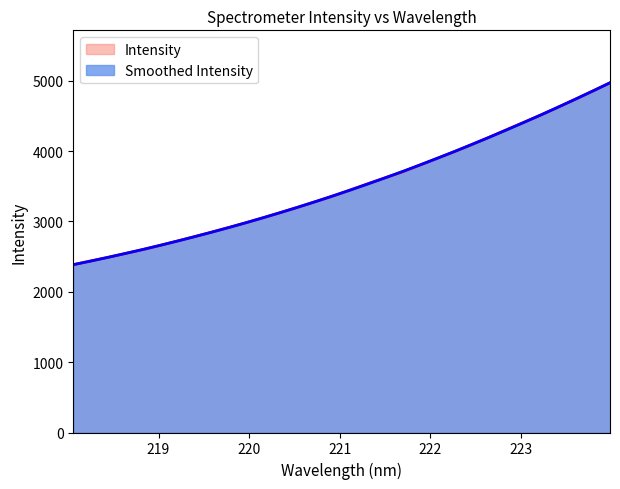

What is the difference between the maximum and minimum values?

2584.8